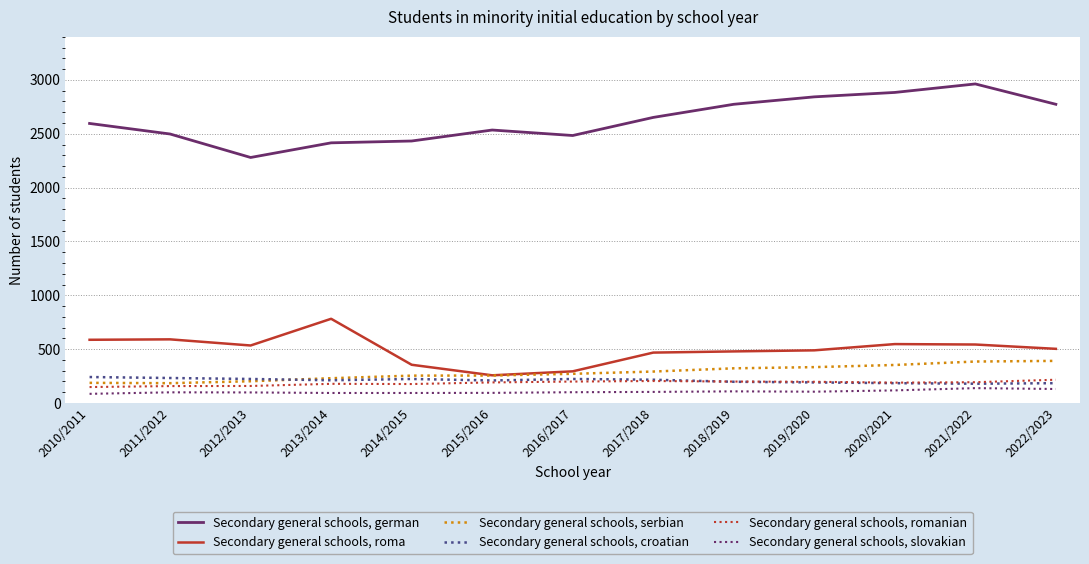

Is this an area chart (filled region under the line)?

No